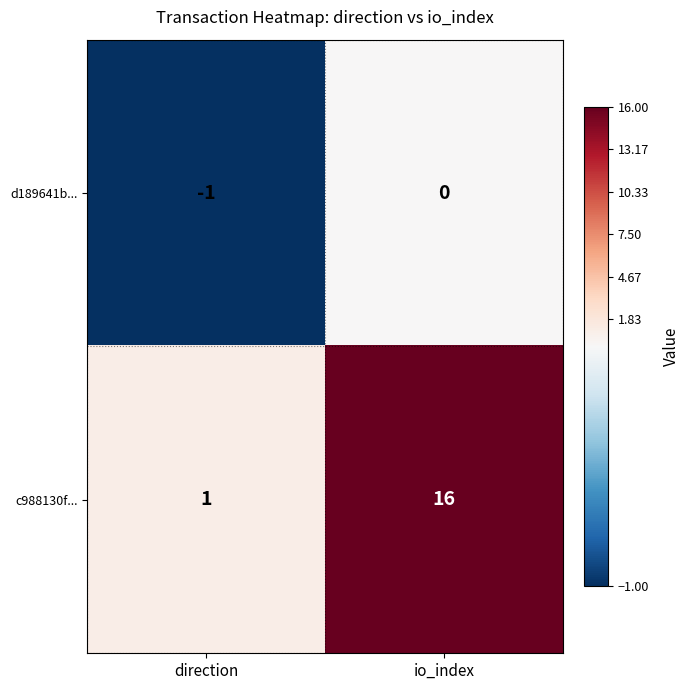

At which category does the chart reach its minimum across all series?

direction